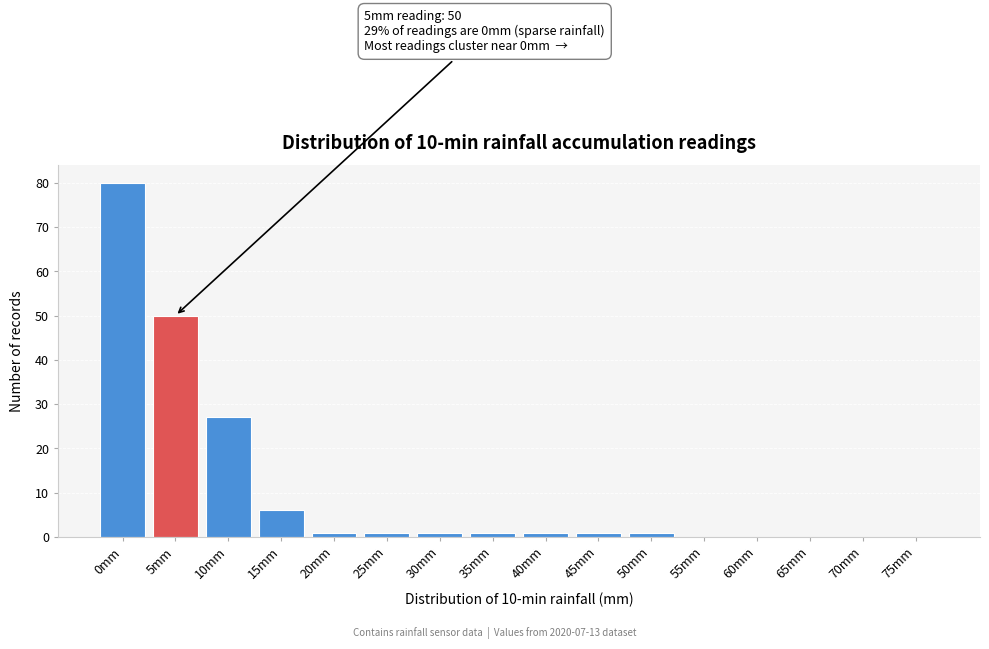

Reading left to right, transcribe all the data shown in this chart.

0mm=80	5mm=50	10mm=27	15mm=6	20mm=1	25mm=1	30mm=1	35mm=1	40mm=1	45mm=1	50mm=1	55mm=0	60mm=0	65mm=0	70mm=0	75mm=0